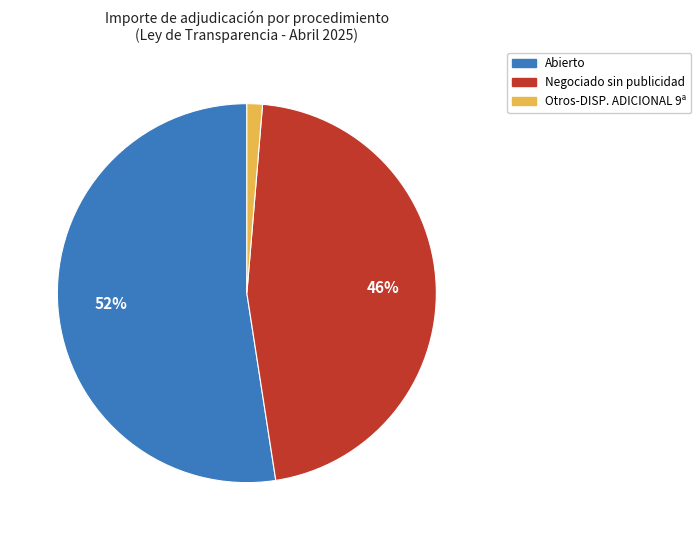

How many segments does this pie chart have?

3